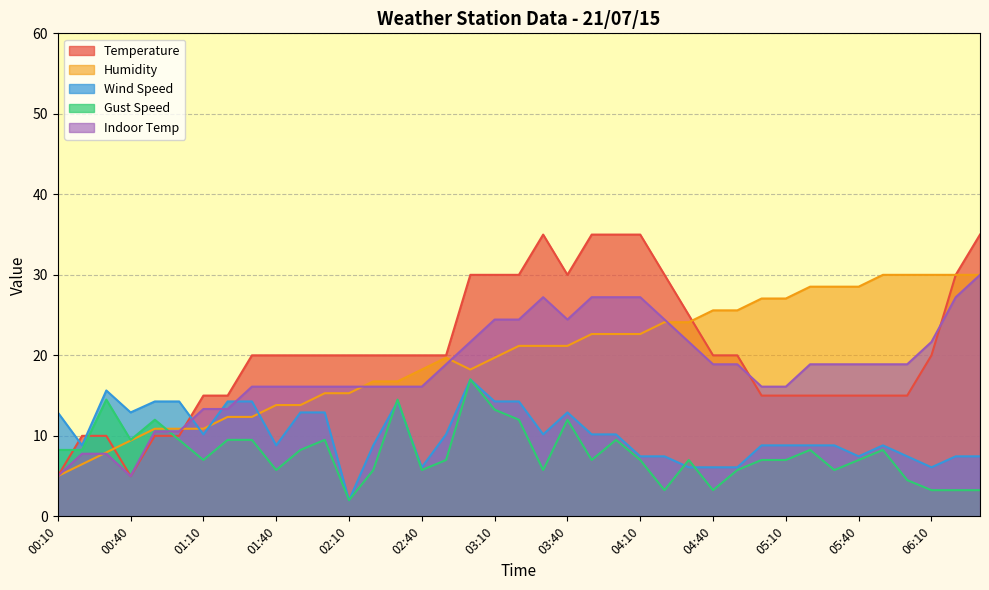

Reading left to right, what are all the values shown in this chart?

Temperature: 00:10=5.0	00:20=10.0	00:30=10.0	00:40=5.0	00:50=10.0	01:00=10.0	01:10=15.0	01:20=15.0	01:30=20.0	01:40=20.0	01:50=20.0	02:00=20.0	02:10=20.0	02:20=20.0	02:30=20.0	02:40=20.0	02:50=20.0	03:00=30.0	03:10=30.0	03:20=30.0	03:30=35.0	03:40=30.0	03:50=35.0	04:00=35.0	04:10=35.0	04:20=30.0	04:30=25.0	04:40=20.0	04:50=20.0	05:00=15.0	05:10=15.0	05:20=15.0	05:30=15.0	05:40=15.0	05:50=15.0	06:00=15.0	06:10=20.0	06:20=30.0	06:30=35.0
Humidity: 00:10=5.0	00:20=6.5	00:30=7.9	00:40=9.4	00:50=10.9	01:00=10.9	01:10=10.9	01:20=12.4	01:30=12.4	01:40=13.8	01:50=13.8	02:00=15.3	02:10=15.3	02:20=16.8	02:30=16.8	02:40=18.2	02:50=19.7	03:00=18.2	03:10=19.7	03:20=21.2	03:30=21.2	03:40=21.2	03:50=22.6	04:00=22.6	04:10=22.6	04:20=24.1	04:30=24.1	04:40=25.6	04:50=25.6	05:00=27.1	05:10=27.1	05:20=28.5	05:30=28.5	05:40=28.5	05:50=30.0	06:00=30.0	06:10=30.0	06:20=30.0	06:30=30.0
Wind Speed: 00:10=12.9	00:20=8.8	00:30=15.6	00:40=12.9	00:50=14.3	01:00=14.3	01:10=10.2	01:20=14.3	01:30=14.3	01:40=8.8	01:50=12.9	02:00=12.9	02:10=2.0	02:20=8.8	02:30=14.3	02:40=6.1	02:50=10.2	03:00=17.0	03:10=14.3	03:20=14.3	03:30=10.2	03:40=12.9	03:50=10.2	04:00=10.2	04:10=7.5	04:20=7.5	04:30=6.1	04:40=6.1	04:50=6.1	05:00=8.8	05:10=8.8	05:20=8.8	05:30=8.8	05:40=7.5	05:50=8.8	06:00=7.5	06:10=6.1	06:20=7.5	06:30=7.5
Gust Speed: 00:10=8.2	00:20=8.2	00:30=14.5	00:40=9.5	00:50=12.0	01:00=9.5	01:10=7.0	01:20=9.5	01:30=9.5	01:40=5.8	01:50=8.2	02:00=9.5	02:10=2.0	02:20=5.8	02:30=14.5	02:40=5.8	02:50=7.0	03:00=17.0	03:10=13.2	03:20=12.0	03:30=5.8	03:40=12.0	03:50=7.0	04:00=9.5	04:10=7.0	04:20=3.2	04:30=7.0	04:40=3.2	04:50=5.8	05:00=7.0	05:10=7.0	05:20=8.2	05:30=5.8	05:40=7.0	05:50=8.2	06:00=4.5	06:10=3.2	06:20=3.2	06:30=3.2
Indoor Temp: 00:10=5.0	00:20=7.8	00:30=7.8	00:40=5.0	00:50=10.6	01:00=10.6	01:10=13.3	01:20=13.3	01:30=16.1	01:40=16.1	01:50=16.1	02:00=16.1	02:10=16.1	02:20=16.1	02:30=16.1	02:40=16.1	02:50=18.9	03:00=21.7	03:10=24.4	03:20=24.4	03:30=27.2	03:40=24.4	03:50=27.2	04:00=27.2	04:10=27.2	04:20=24.4	04:30=21.7	04:40=18.9	04:50=18.9	05:00=16.1	05:10=16.1	05:20=18.9	05:30=18.9	05:40=18.9	05:50=18.9	06:00=18.9	06:10=21.7	06:20=27.2	06:30=30.0